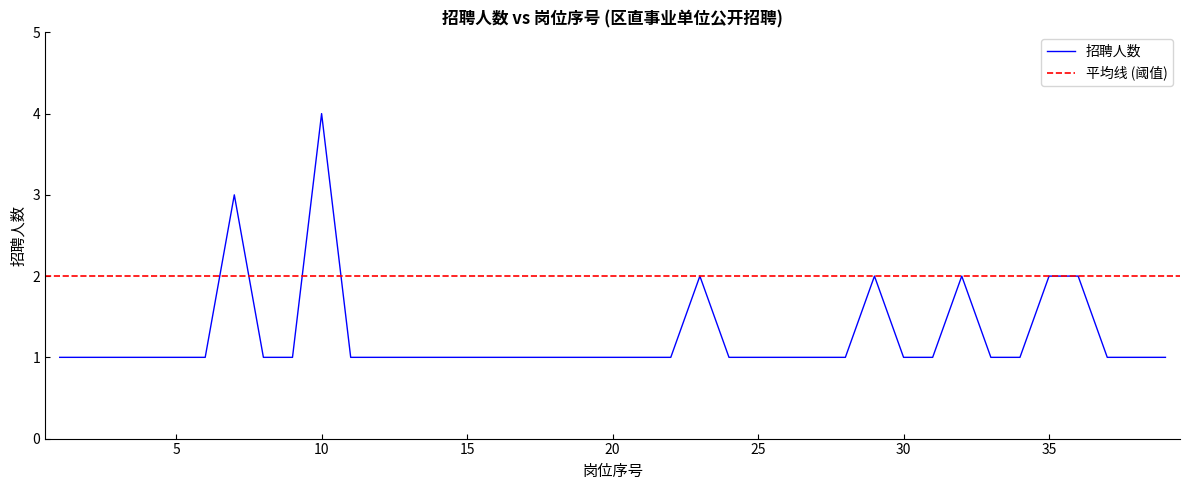

What value does the data have at 38?

1